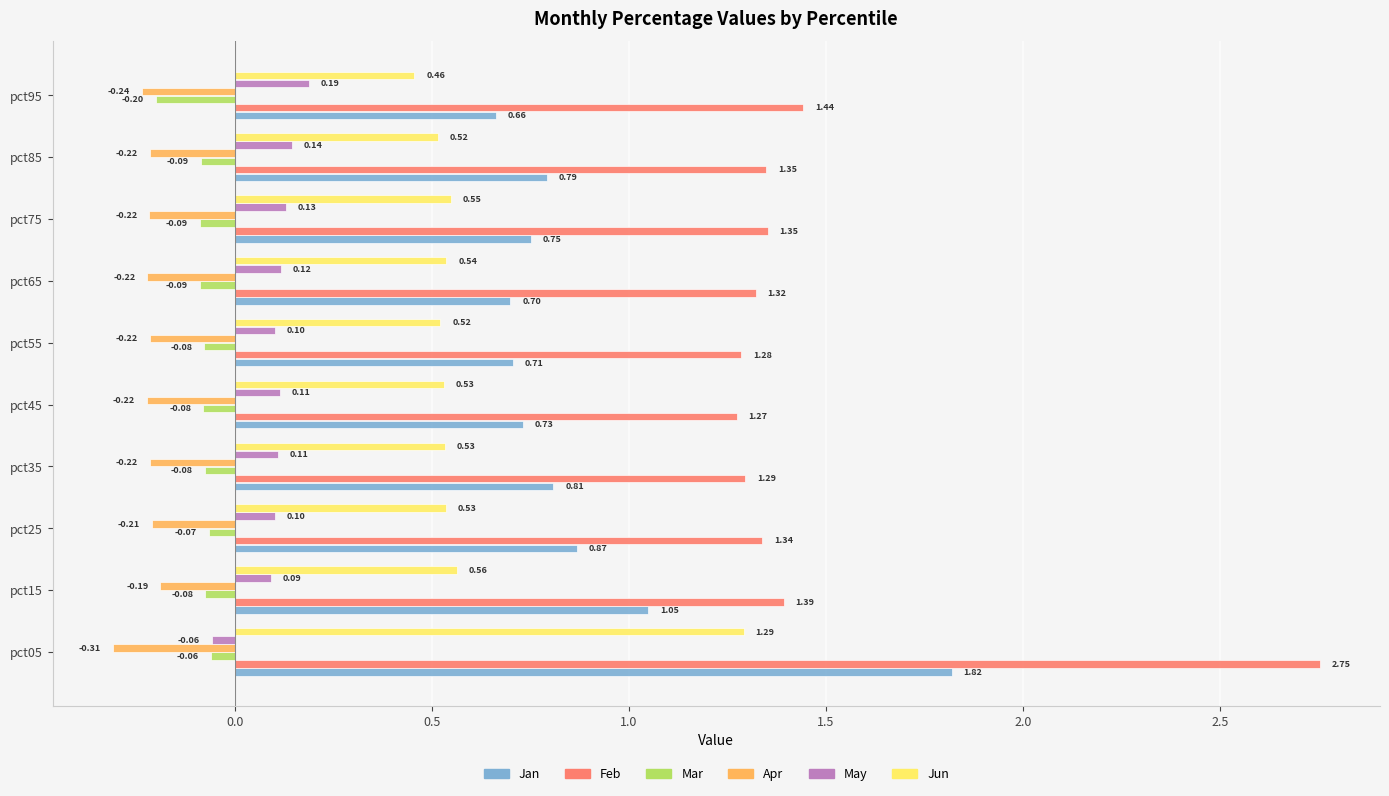

Rank the series at pct65 from lowest to highest value.

Apr, Mar, May, Jun, Jan, Feb